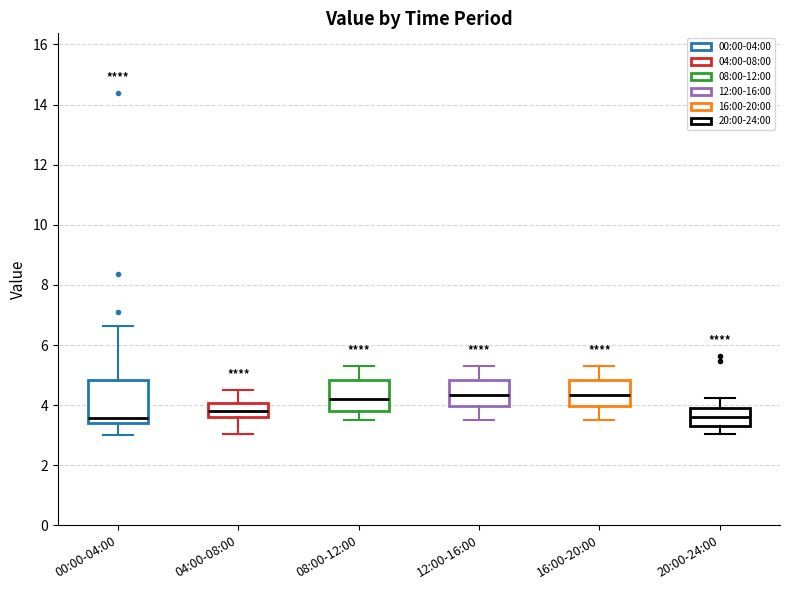

Reading left to right, transcribe this box plot: for each box, give where its median line is, the range the box spans, and where its two whiskers end, as read against the y-axis. The values are not printed on the chart, so give them approximately, as read against the axis.

00:00-04:00: median 3.6, box 3.4 to 4.8, whiskers 3.0 to 6.6
04:00-08:00: median 3.8, box 3.6 to 4.0, whiskers 3.0 to 4.6
08:00-12:00: median 4.2, box 3.8 to 4.8, whiskers 3.6 to 5.4
12:00-16:00: median 4.4, box 4.0 to 4.8, whiskers 3.6 to 5.4
16:00-20:00: median 4.4, box 4.0 to 4.8, whiskers 3.6 to 5.4
20:00-24:00: median 3.6, box 3.4 to 4.0, whiskers 3.0 to 4.2